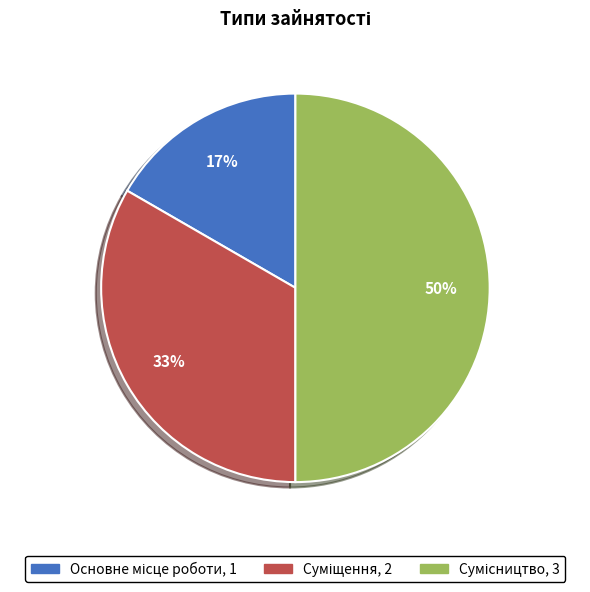

How many segments does this pie chart have?

3